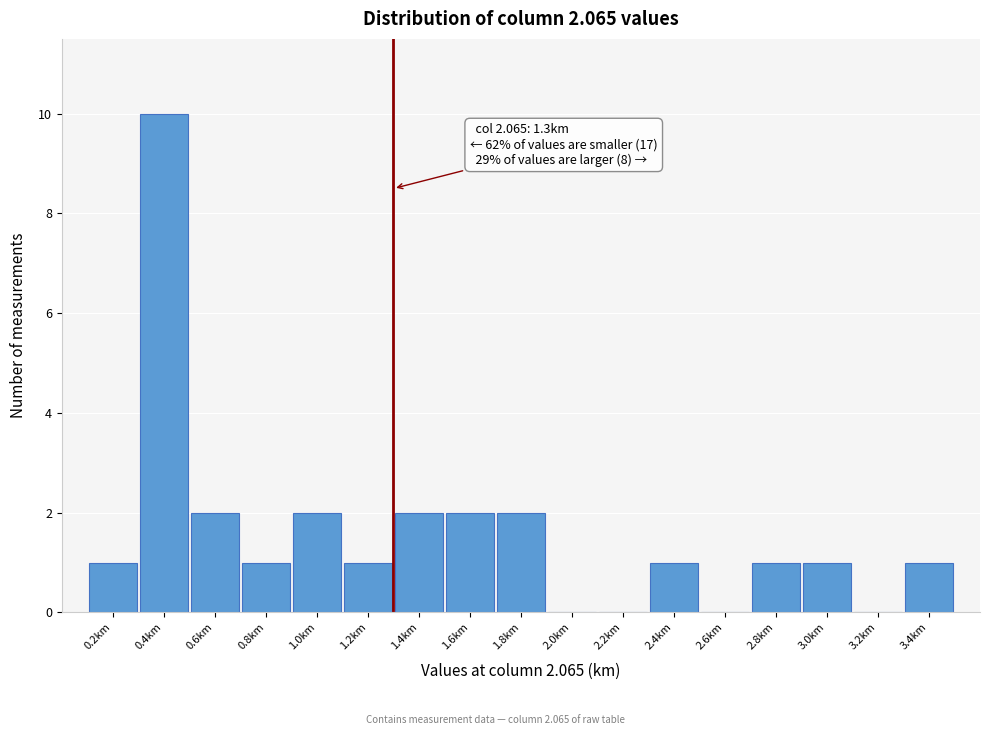

Reading left to right, extract all data points from this chart.

0.2km=1	0.4km=10	0.6km=2	0.8km=1	1.0km=2	1.2km=1	1.4km=2	1.6km=2	1.8km=2	2.0km=0	2.2km=0	2.4km=1	2.6km=0	2.8km=1	3.0km=1	3.2km=0	3.4km=1